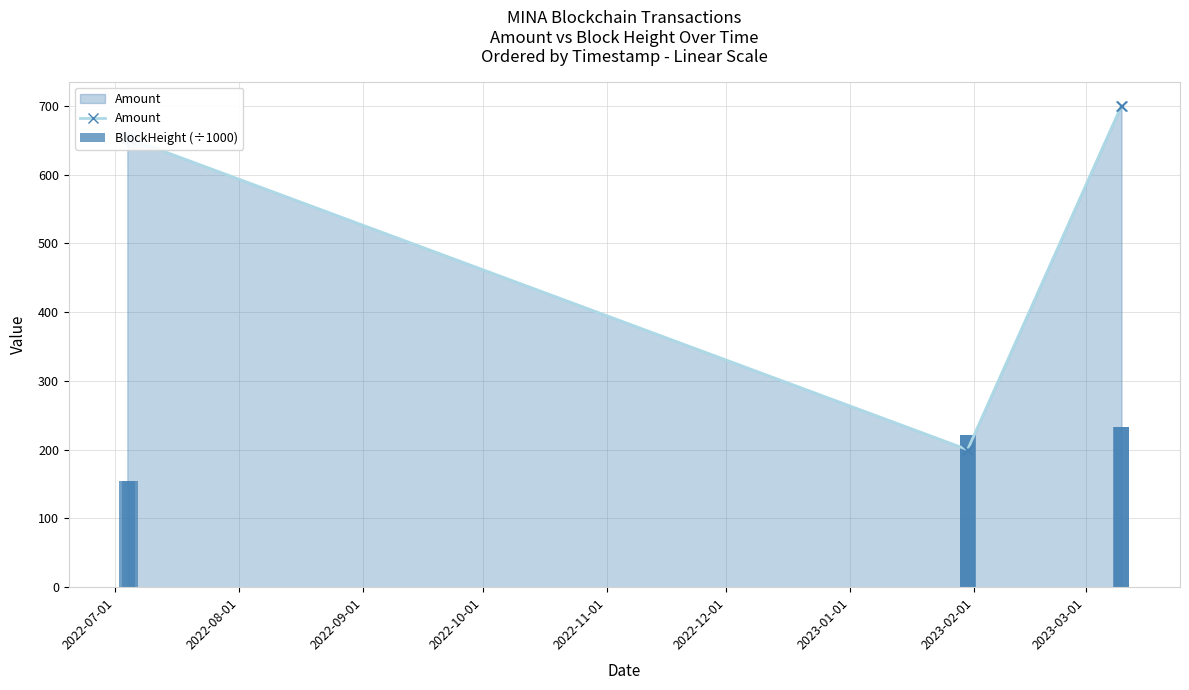

How many values in the Amount series are below 652?

3